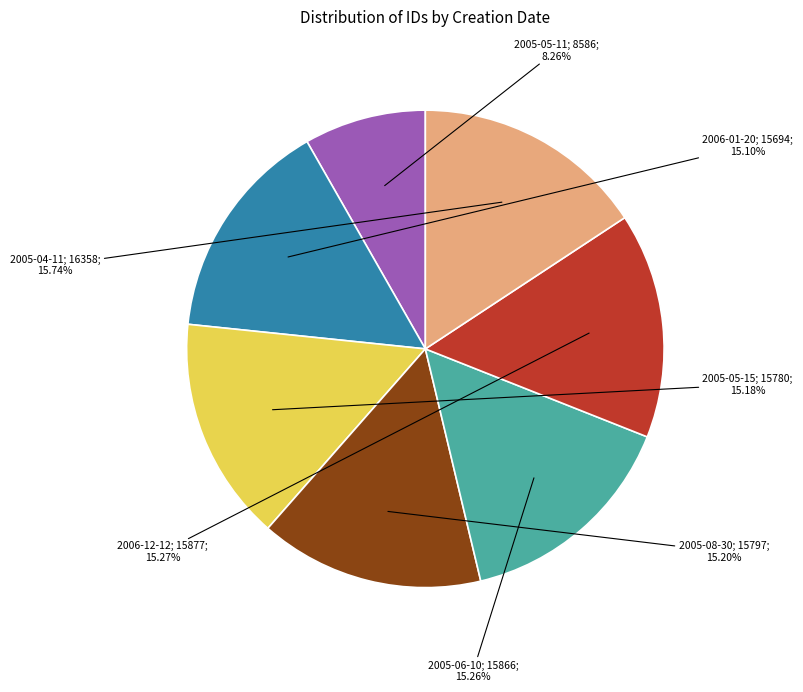

Is there a majority slice in this chart?

No